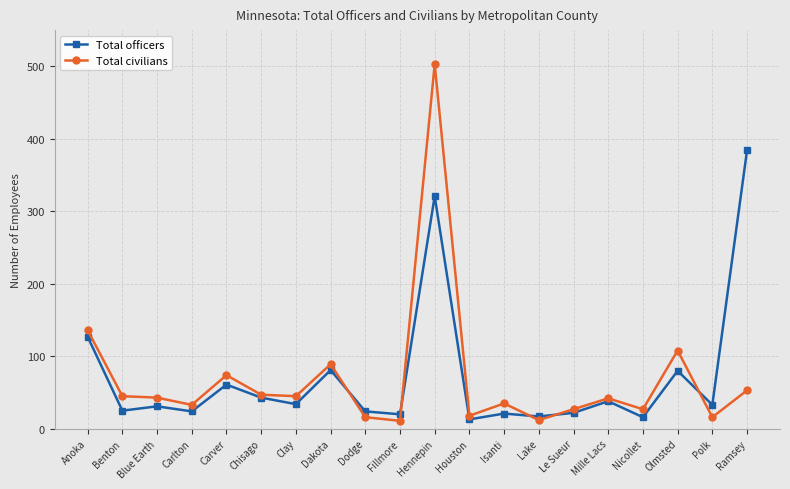

What is the value of the Total officers point at the 17th from the left?

16